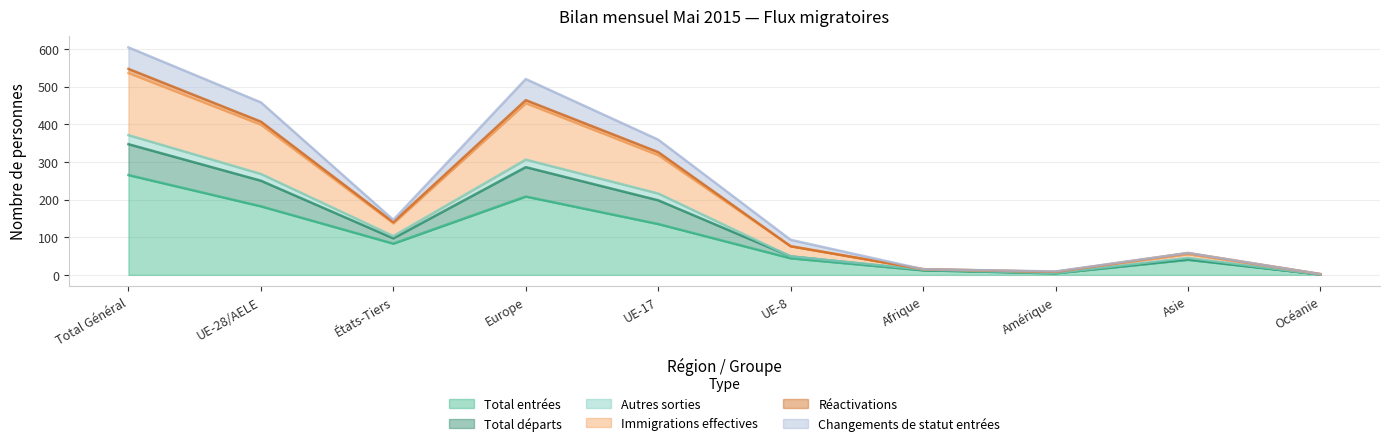

True or false: Autres sorties and Total départs cross at least once.

False